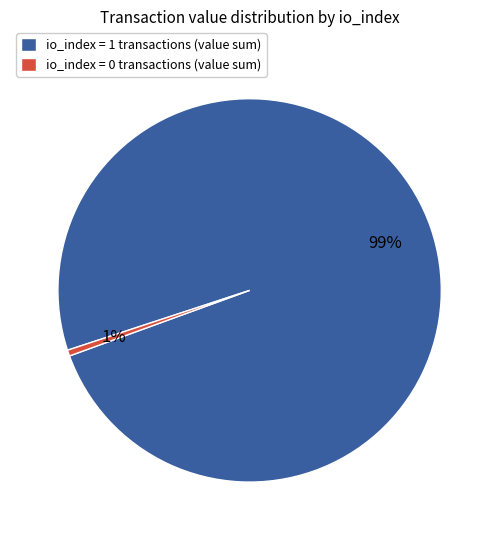

To the nearest percent, what is the average slice percentage?

50%